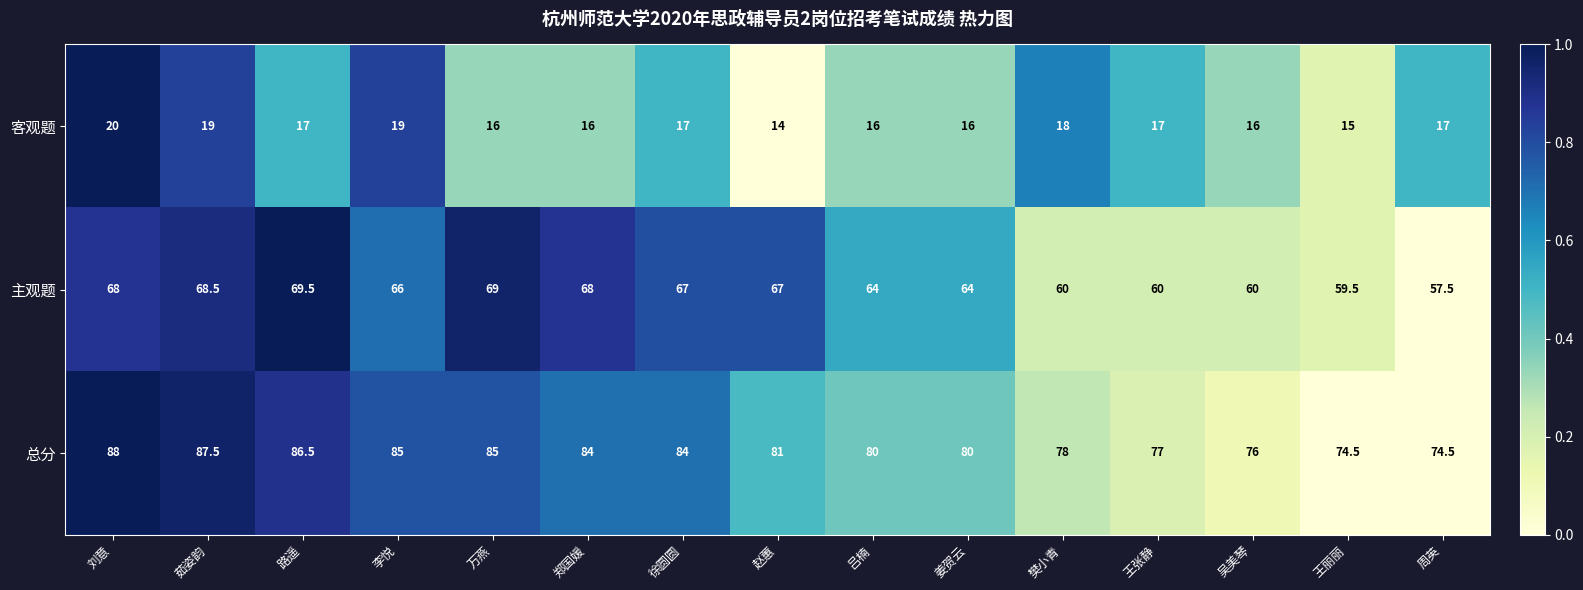

What is the sum of all 主观题 values?

968.0